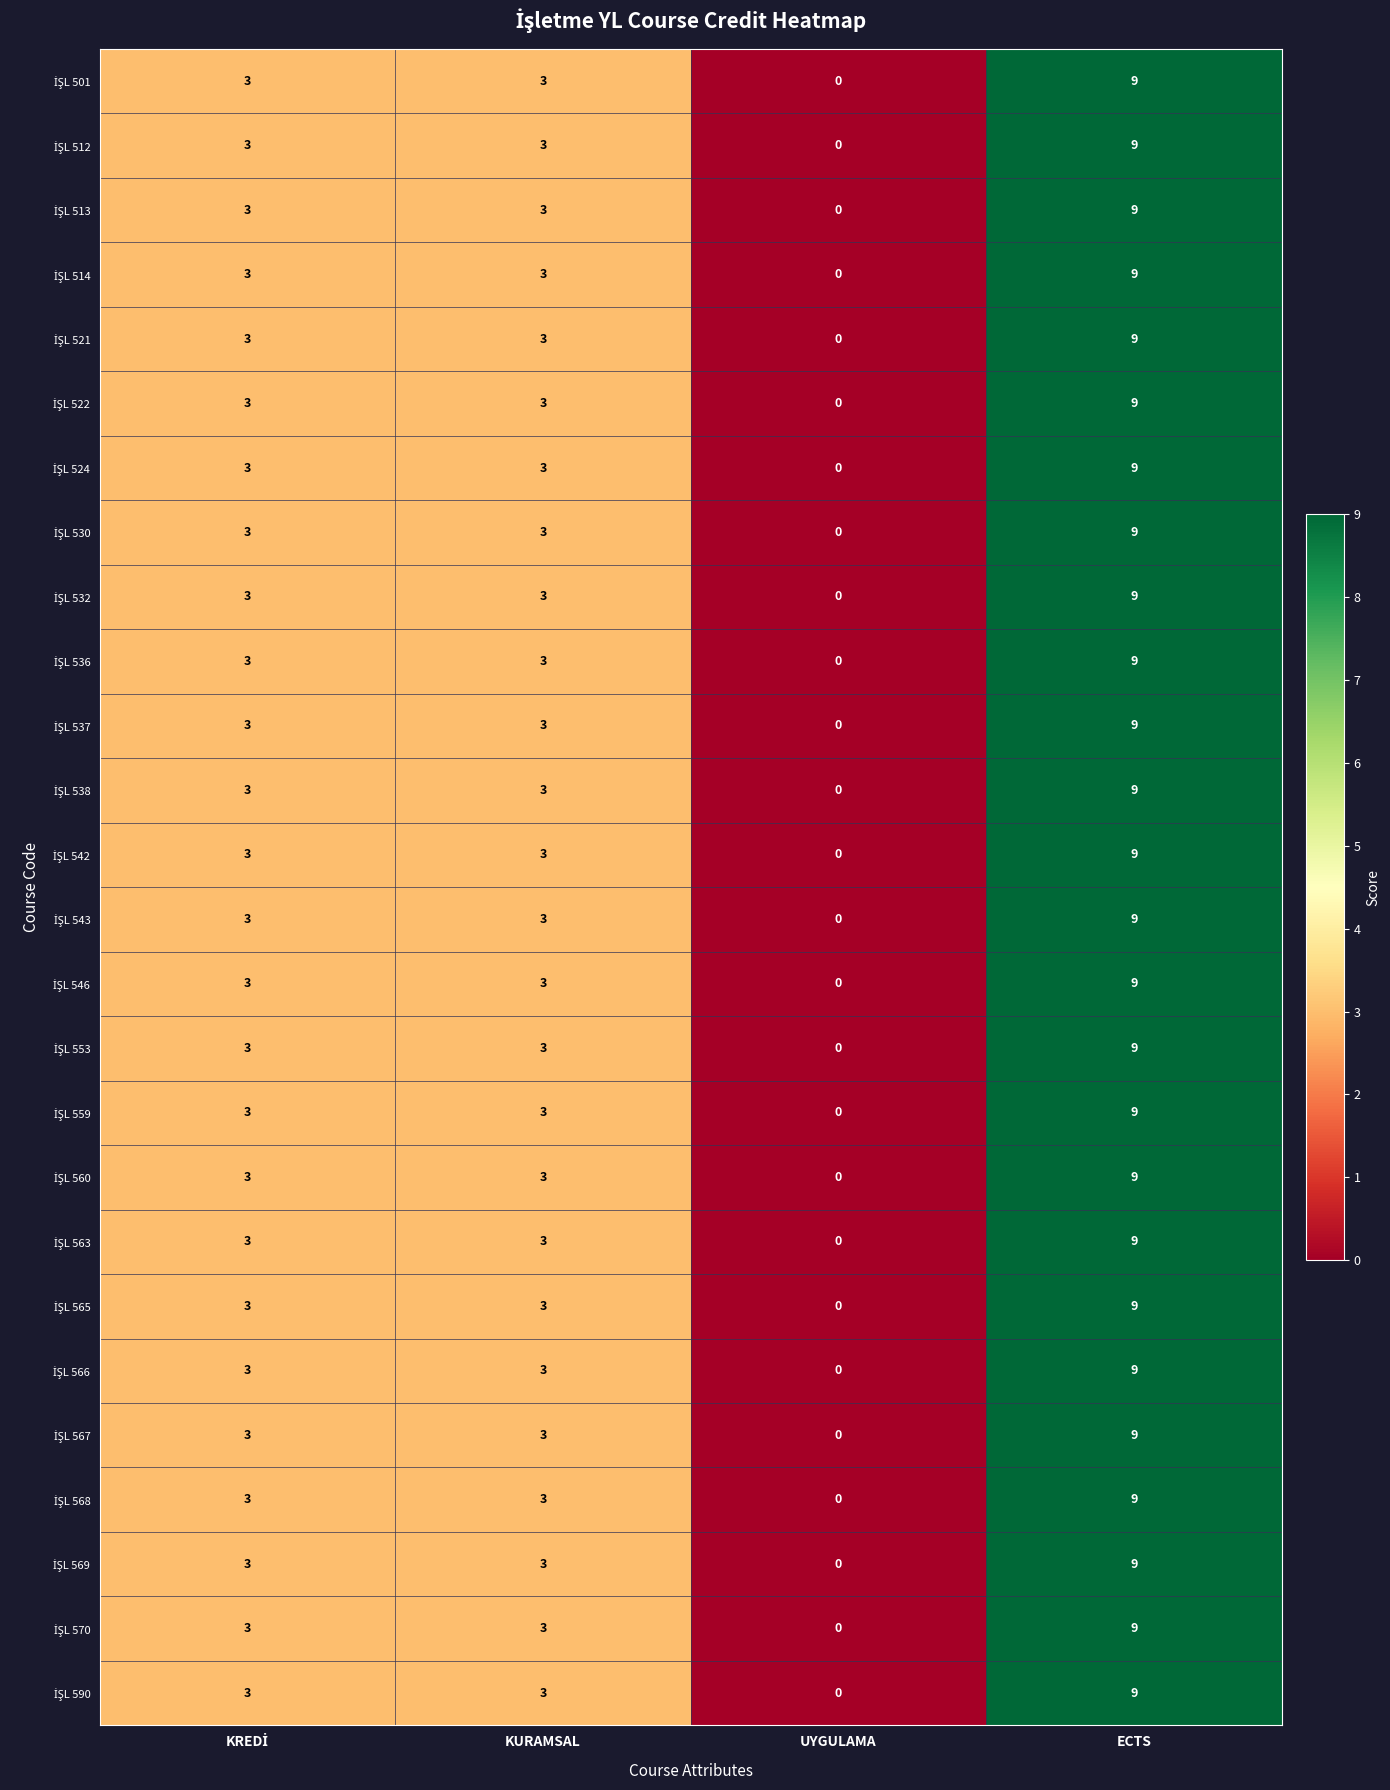

What is the total value across all series at ECTS?

234